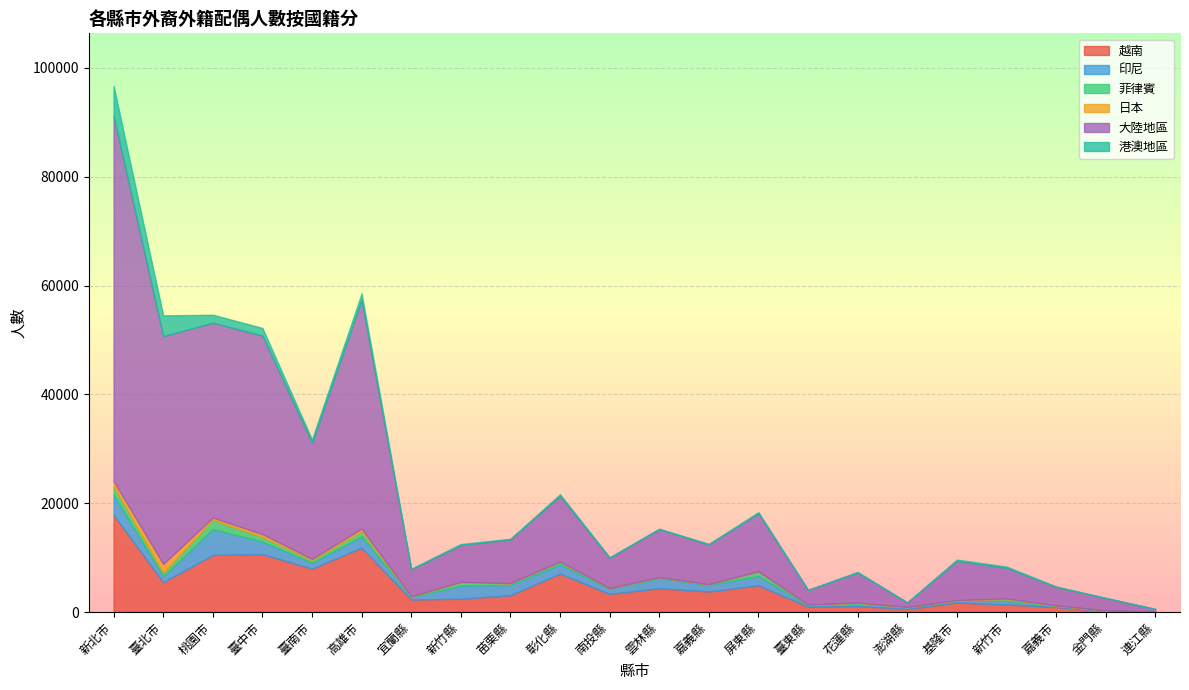

Between 花蓮縣 and 連江縣, which series saw the biggest shift?

大陸地區